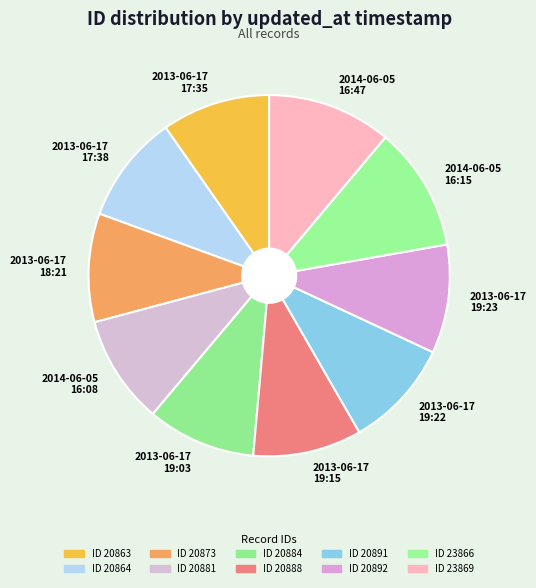

Is there any slice that represents more than half of the pie?

No